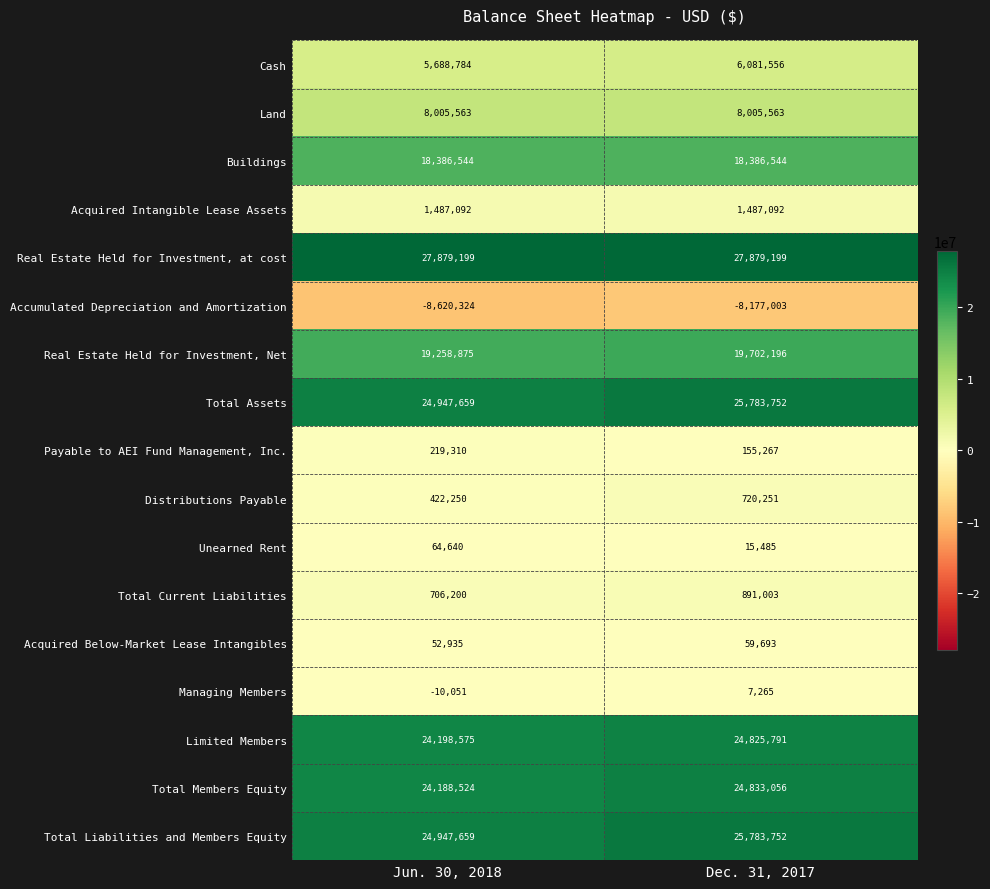

What is the spread (max minus min) of values at Dec. 31, 2017?

36056202